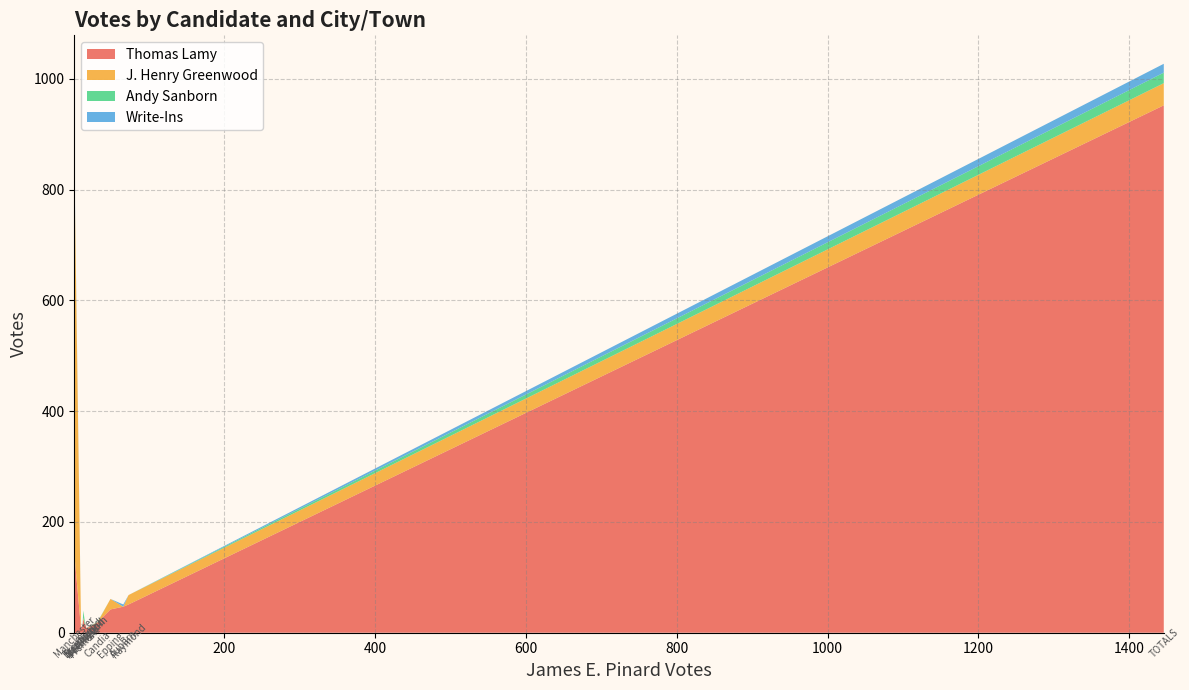

Reading left to right, transcribe all the data shown in this chart.

Thomas Lamy: Auburn=47	Brentwood=13	Candia=19	Deerfield=25	Epping=42	Fremont=15	Manchester=143	Northwood=15	Nottingham=7	Raymond=51	Strafford=7	TOTALS=952
J. Henry Greenwood: Auburn=0	Brentwood=1	Candia=0	Deerfield=2	Epping=19	Fremont=0	Manchester=711	Northwood=0	Nottingham=1	Raymond=17	Strafford=0	TOTALS=40
Andy Sanborn: Auburn=0	Brentwood=0	Candia=1	Deerfield=13	Epping=0	Fremont=5	Manchester=0	Northwood=0	Nottingham=0	Raymond=0	Strafford=0	TOTALS=19
Write-Ins: Auburn=4	Brentwood=0	Candia=0	Deerfield=0	Epping=0	Fremont=0	Manchester=11	Northwood=0	Nottingham=0	Raymond=0	Strafford=1	TOTALS=16